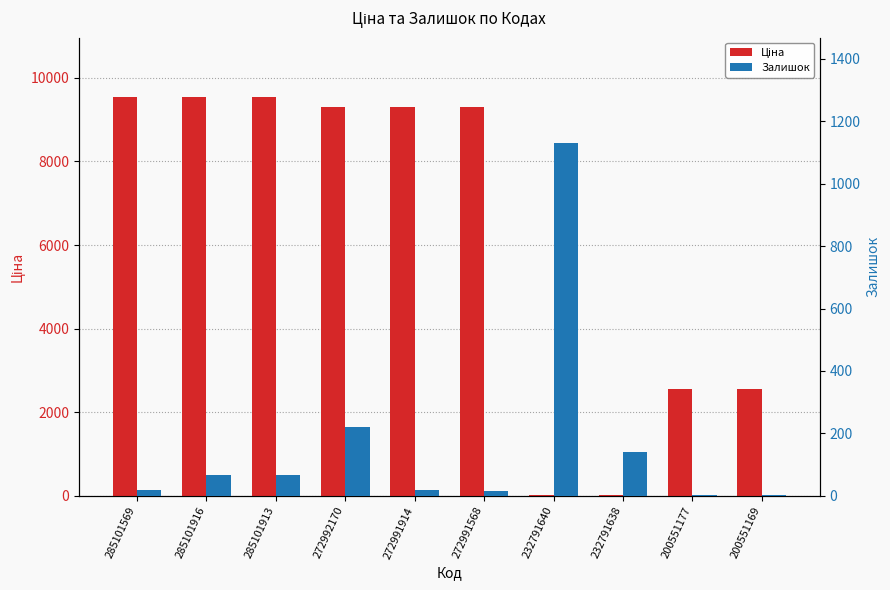

Is it true that Залишок equals 1129.0 at 232791640?

True